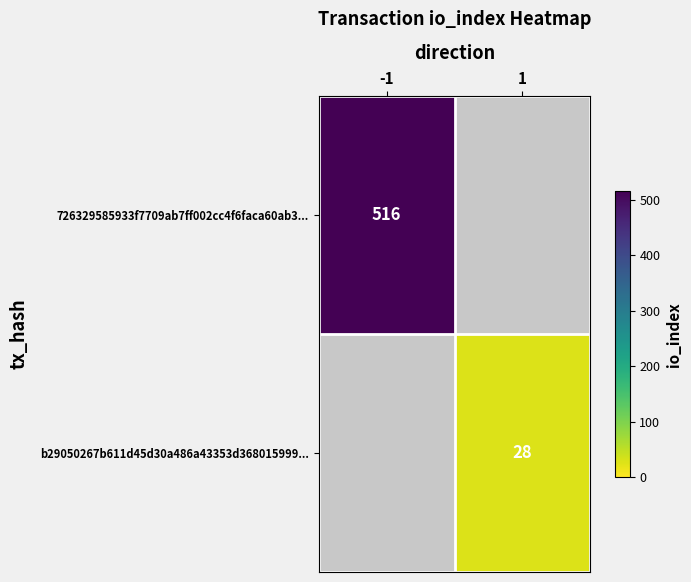

True or false: b29050267b611d45d30a486a43353d368015999... has a value of 12.0 at 1.

False